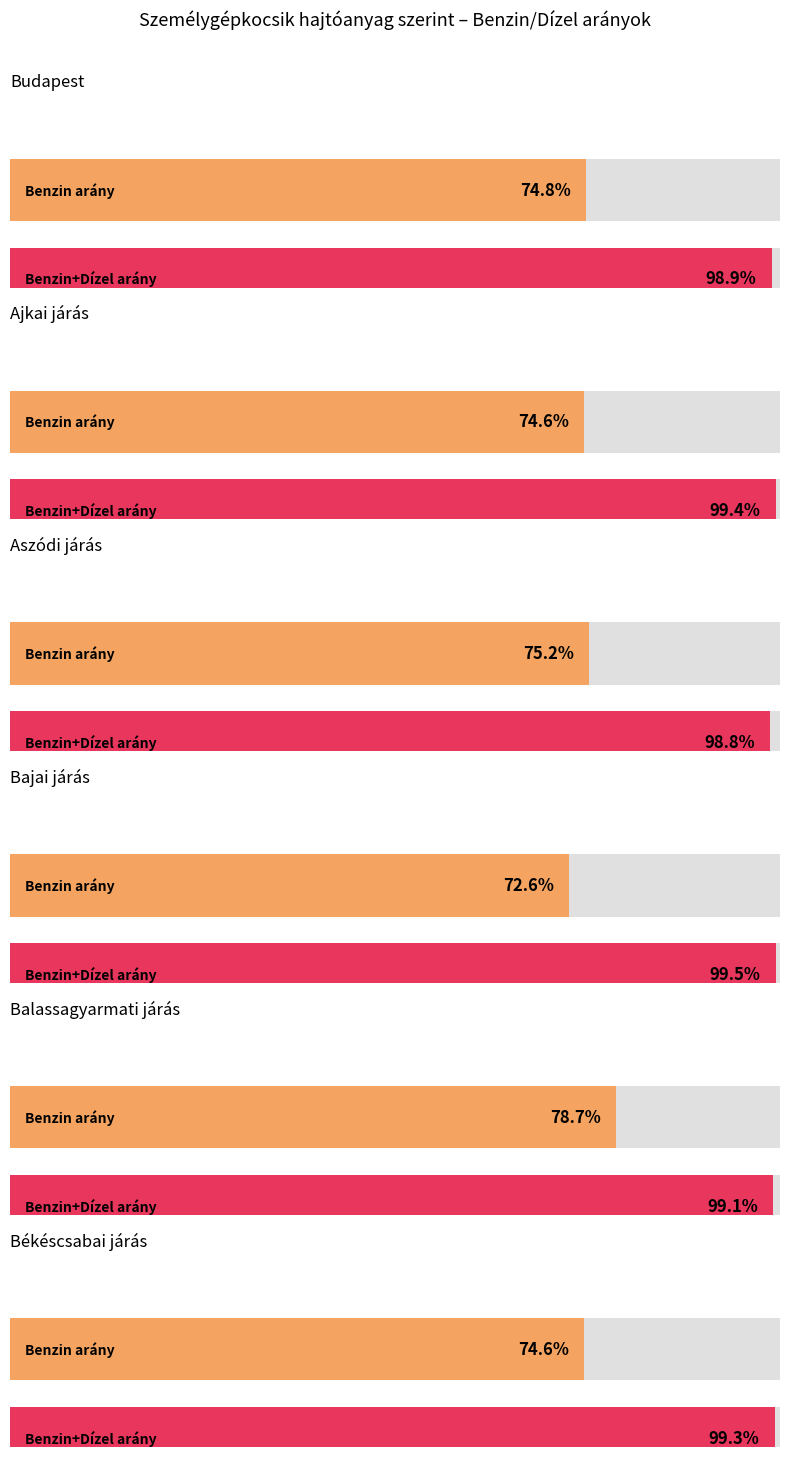

Does the chart contain stacked bars?

No